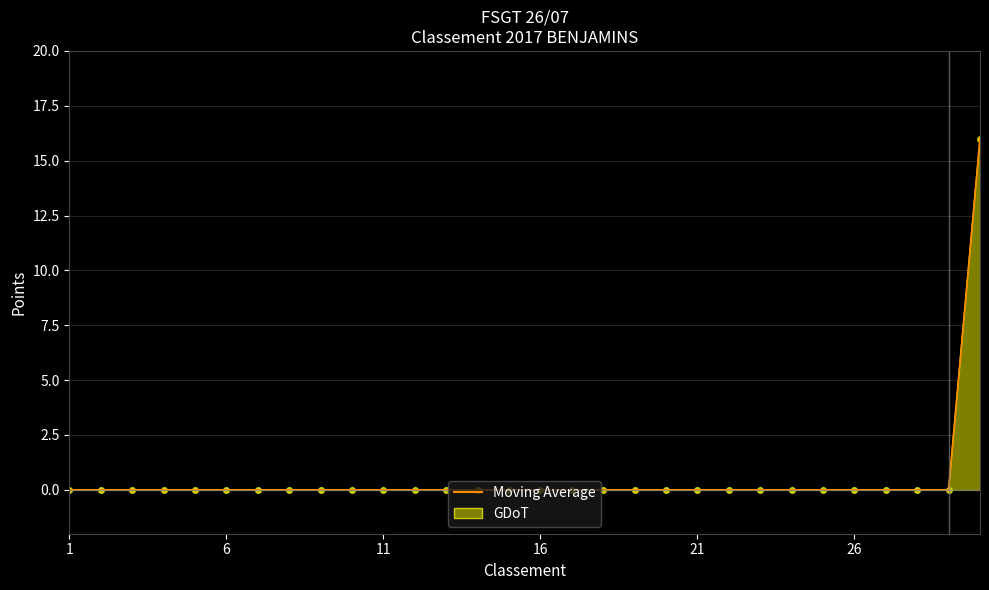

What is the sum of all values?

16